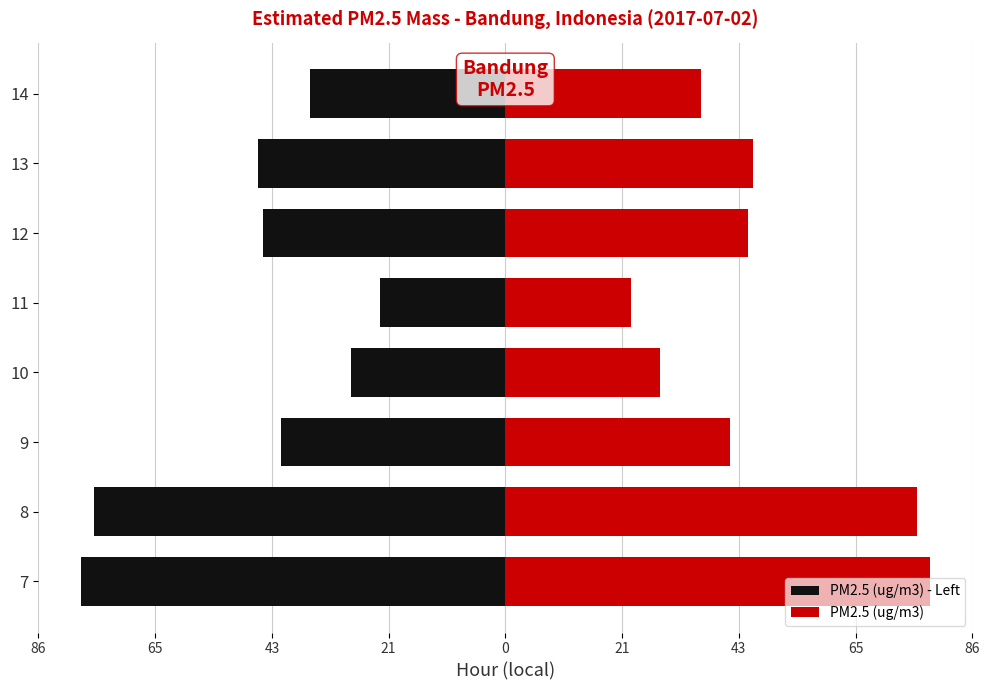

What is the average value of the PM2.5 (ug/m3) series?

47.1